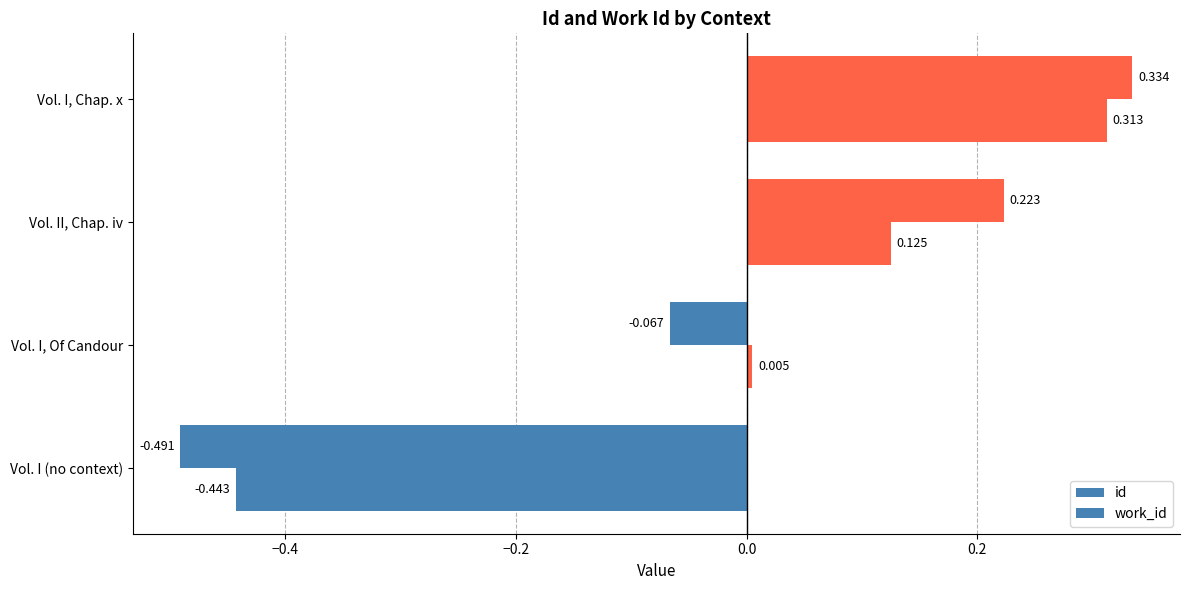

How many distinct data groups are displayed?

2